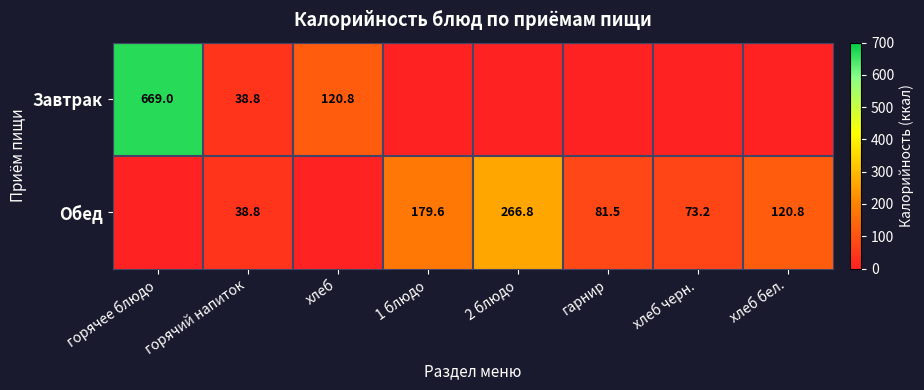

What is the spread (max minus min) of values at 2 блюдо?

266.8